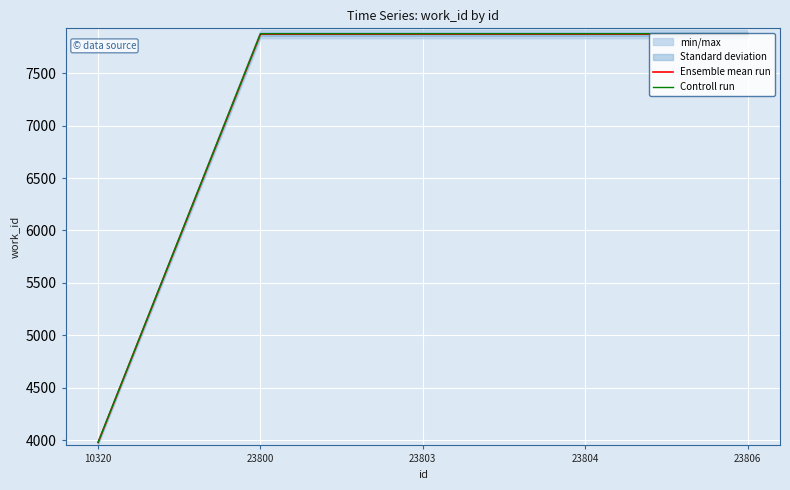

Count the number of categories in the chart.

5